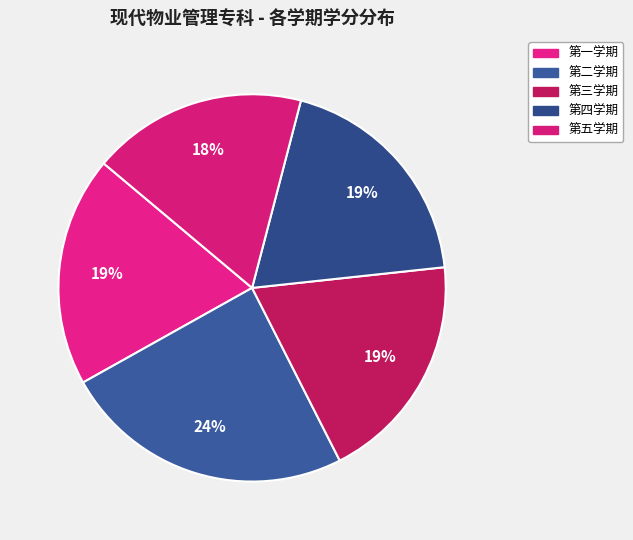

The 第三学期 slice represents 19% of the pie. True or false?

True